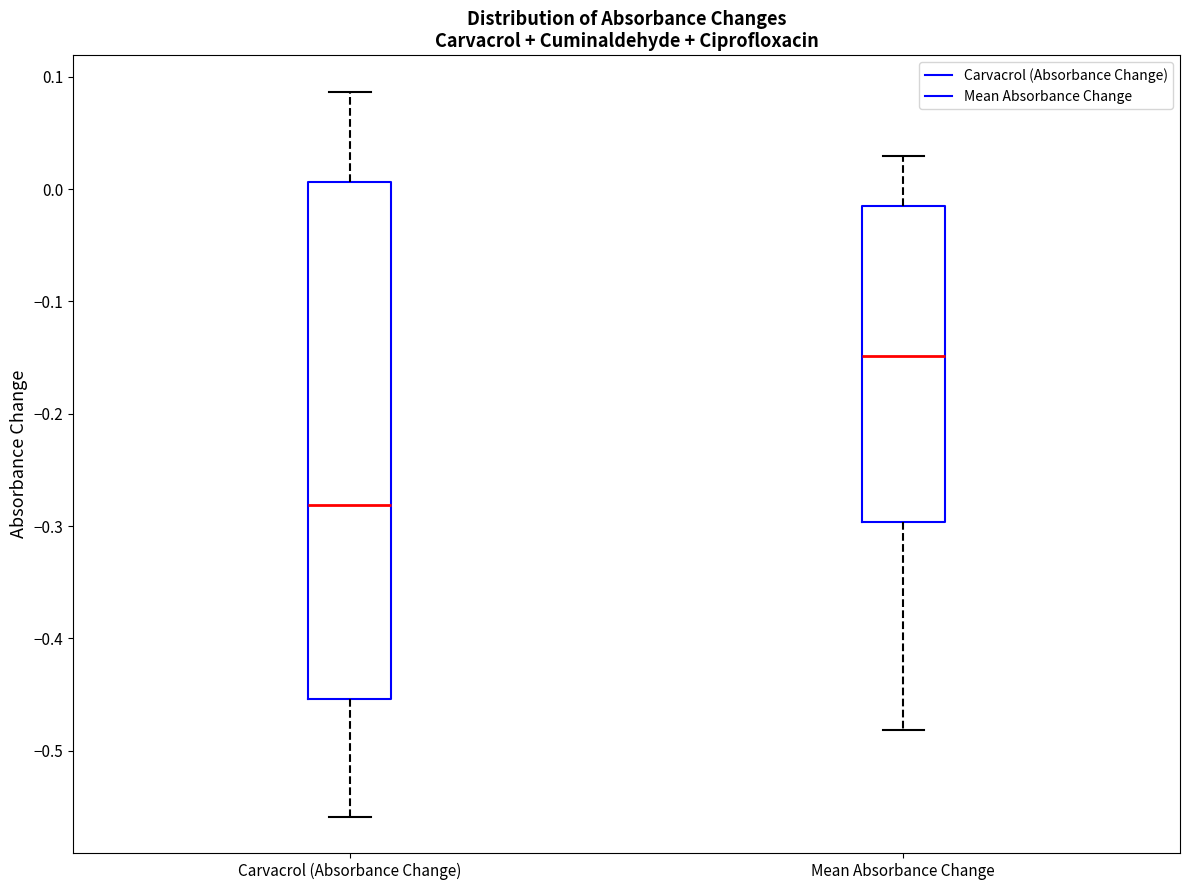

Where is the upper edge of the box for Mean Absorbance Change on the y-axis? The values are not printed on the chart, so give them approximately, as read against the axis.

-0.01